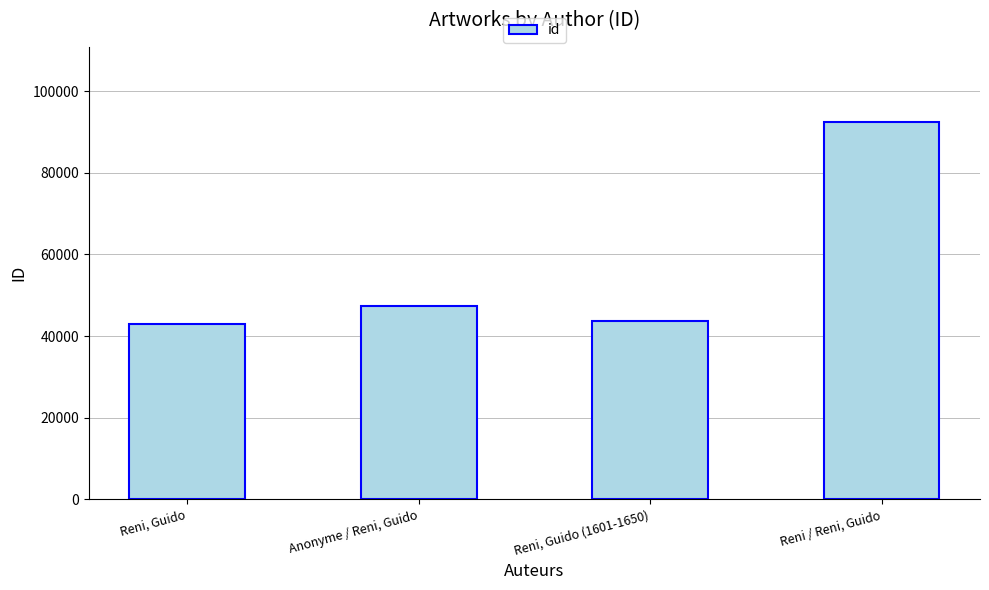

How many bars are there in total?

4